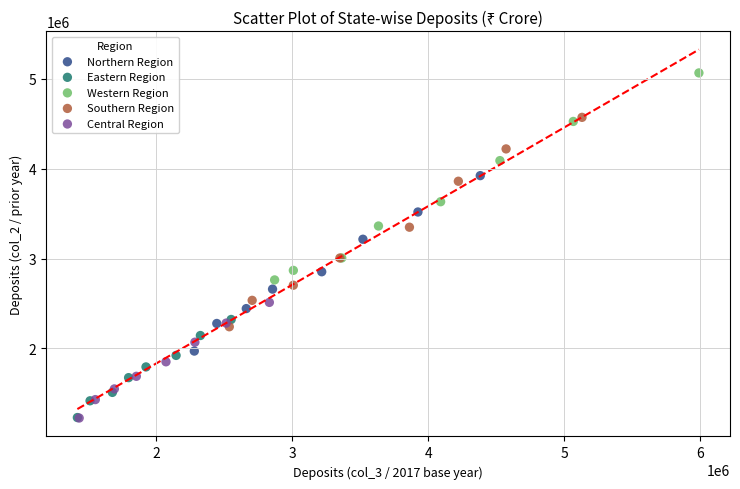

Which series reaches the maximum Y coordinate?

Western Region